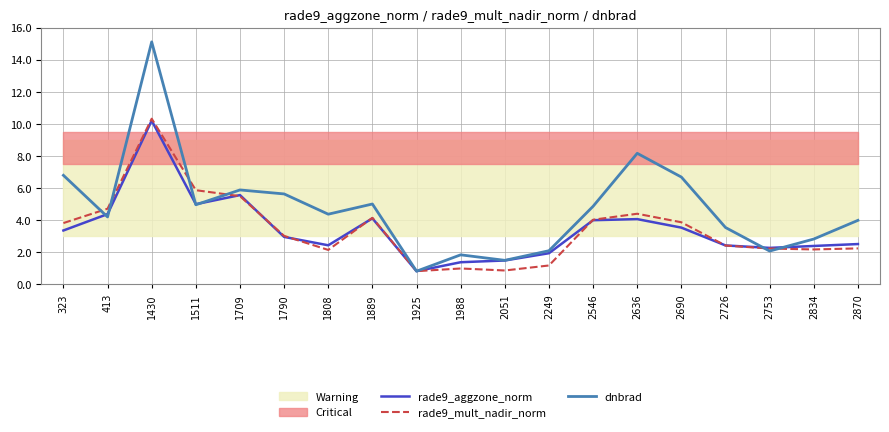

What is the smallest value displayed?

0.8